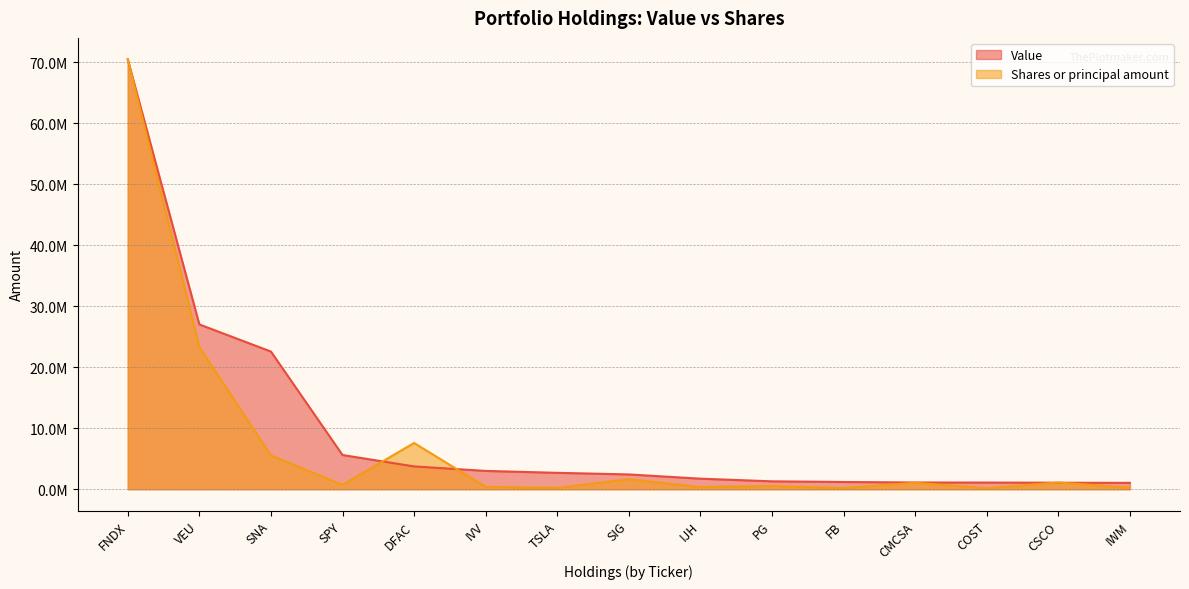

How many lines are shown in the chart?

2